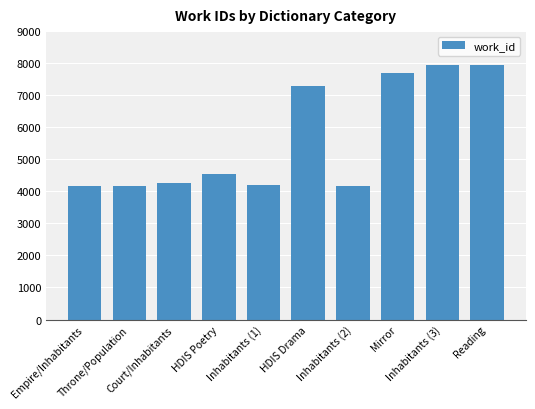

Does the chart contain any negative values?

No